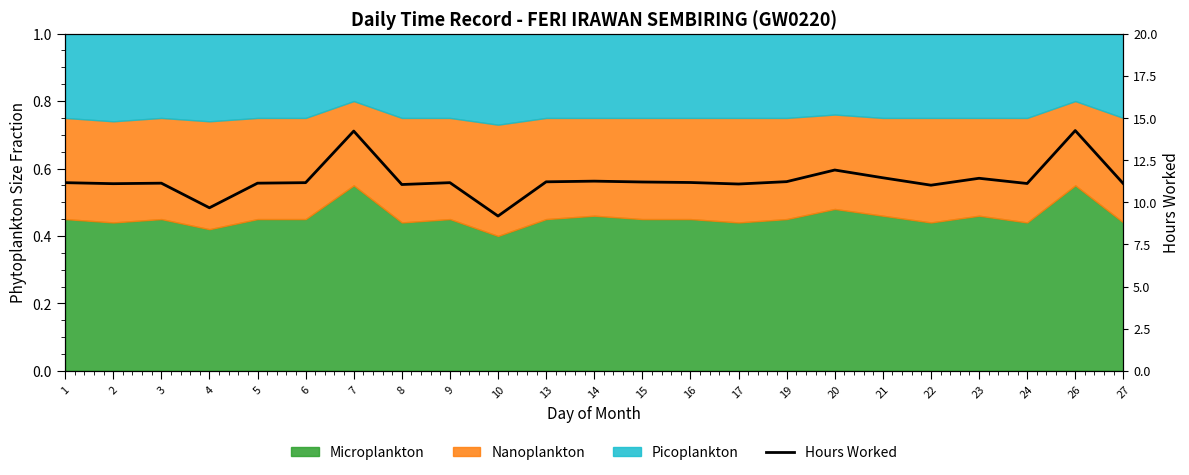

Where does the data first go above 11?

1